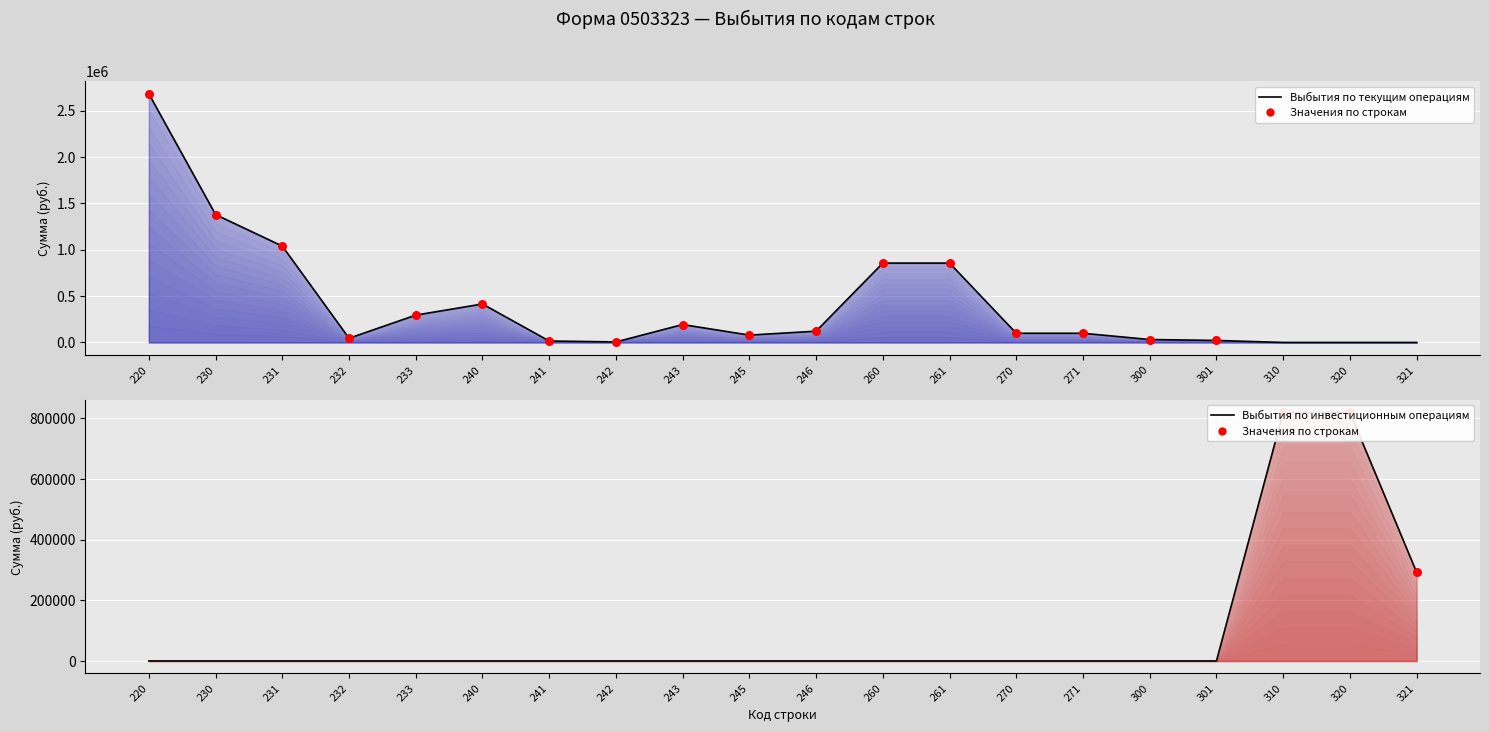

At which category is the sum across all series the highest?

220